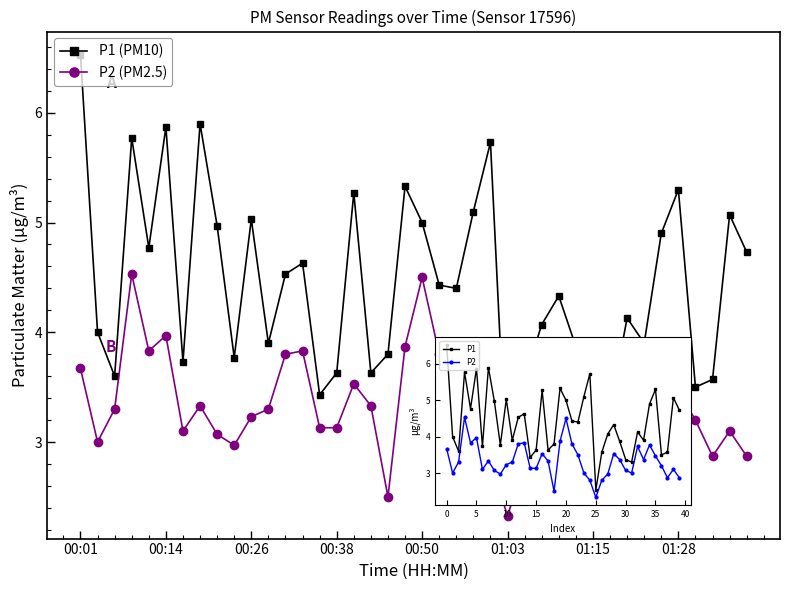

True or false: P1 (PM10) and P2 intersect in this chart.

False